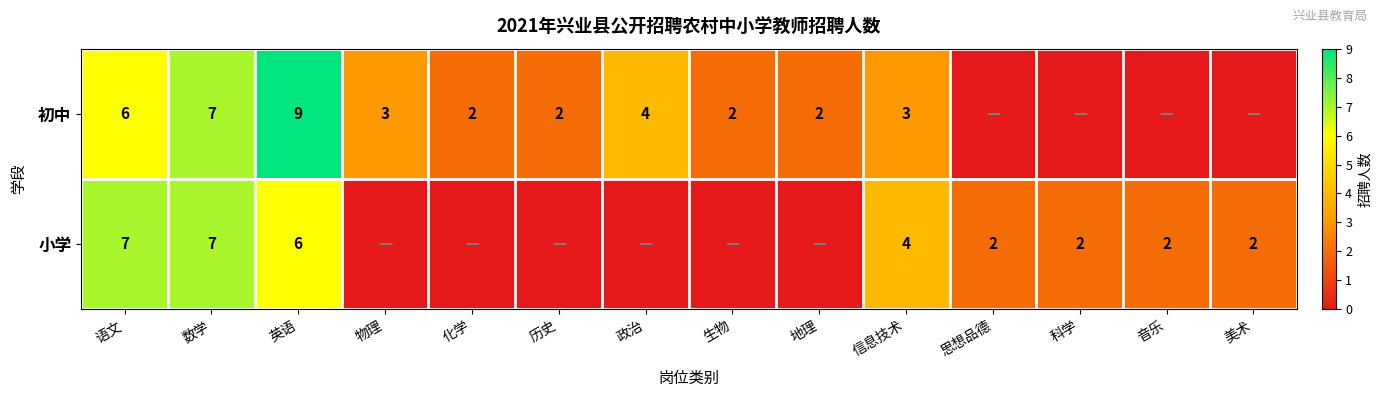

What is the total value across all series at 语文?

13